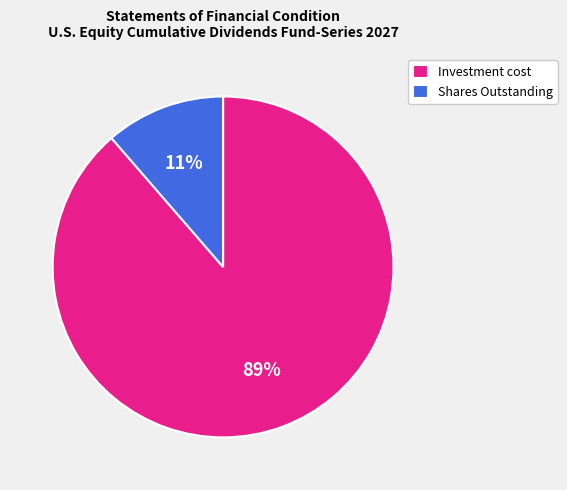

Do Investment cost and Shares Outstanding together represent more than half of the pie?

Yes